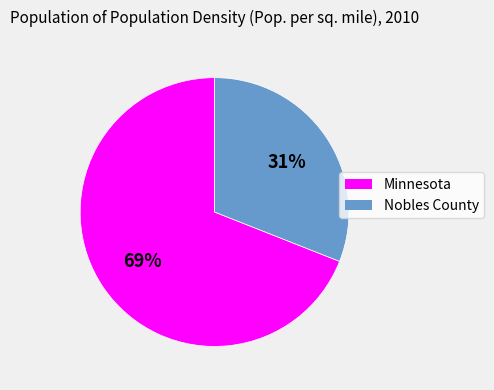

Which slice is the largest?

Minnesota